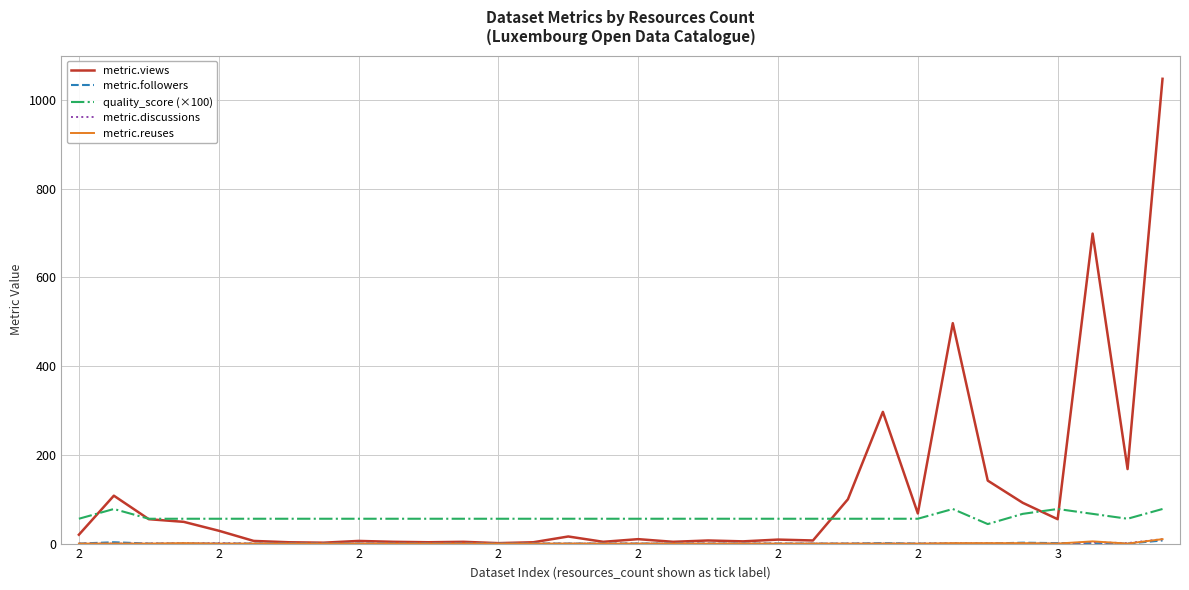

Which series has the largest total across all categories?

metric.views